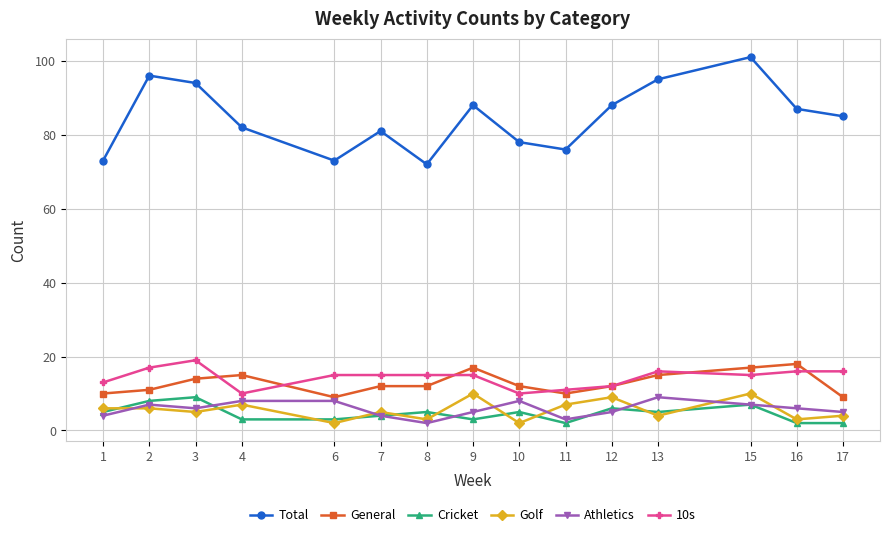

Which series changed the most between 6 and 9?

Total